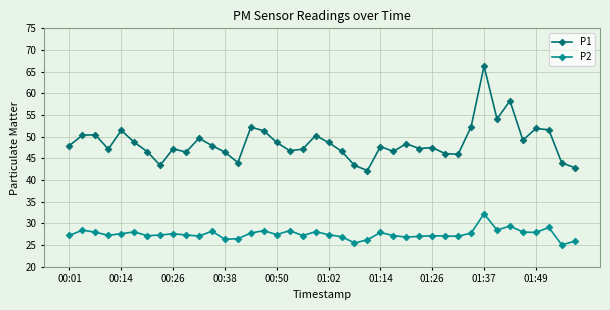

What is the difference between the second highest and minimum values in the P1 series?

16.1